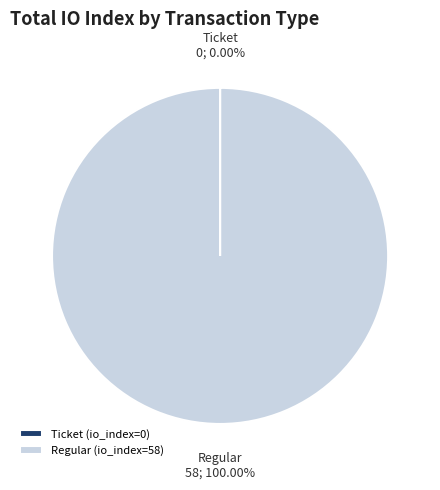

Which category has the biggest portion of the pie?

Regular (io_index=58)